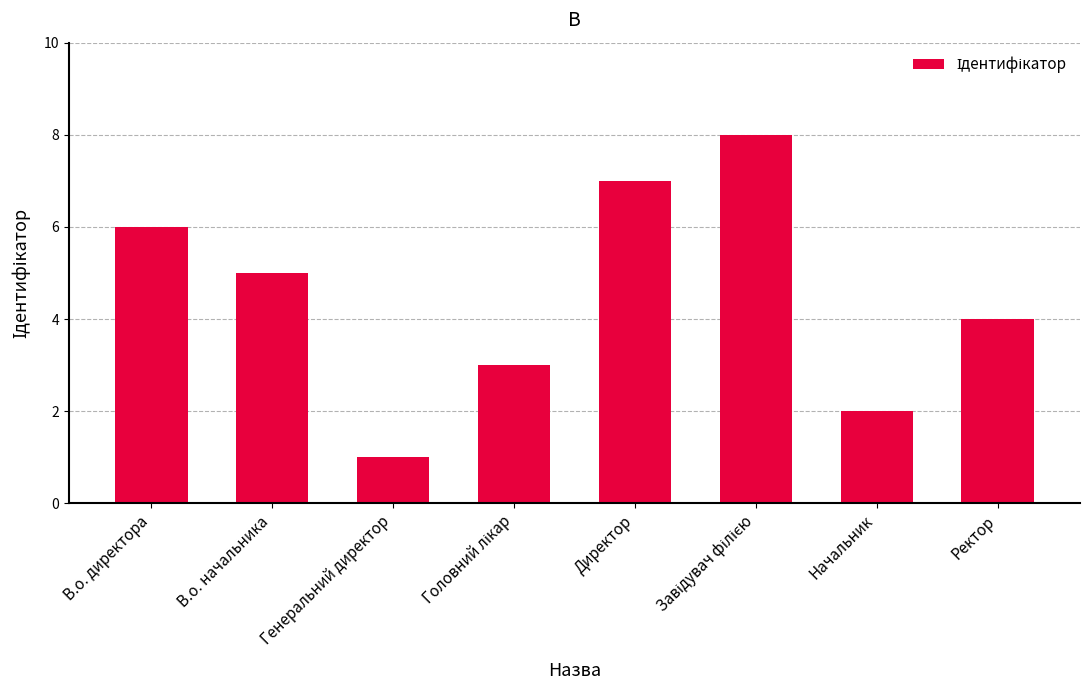

The value at Генеральний директор is 2. True or false?

False